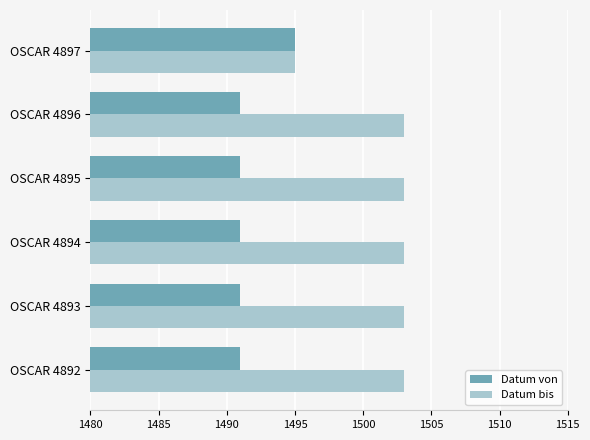

Is it true that Datum bis equals 2373 at OSCAR 4892?

False